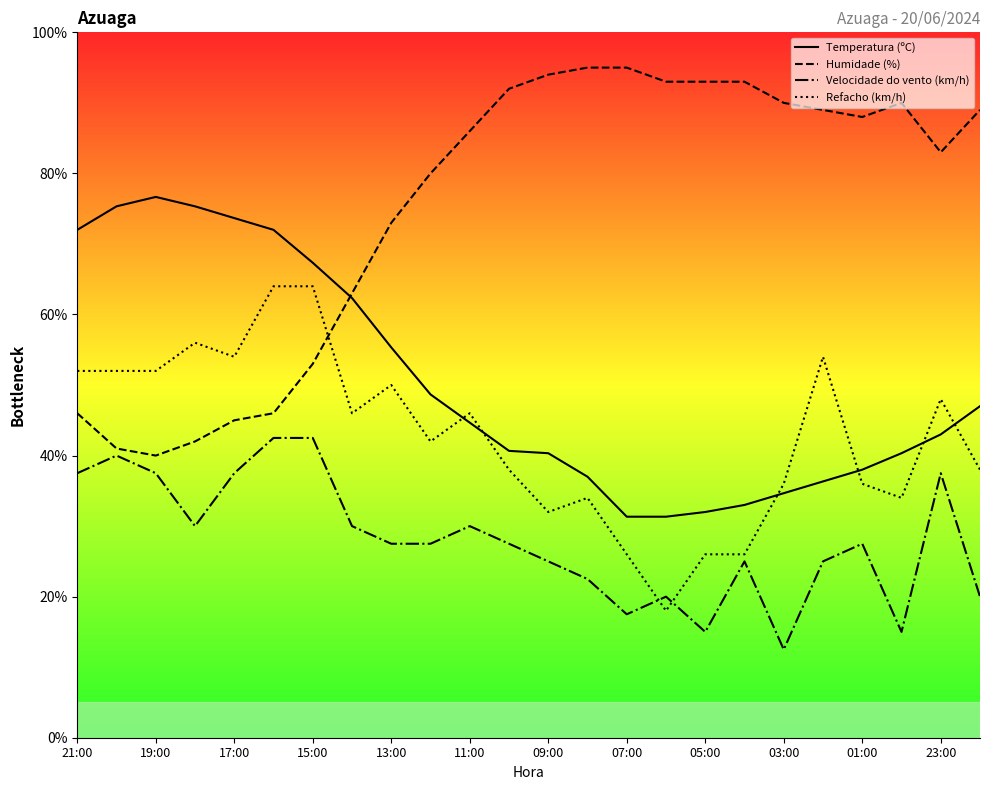

In Temperatura (ºC), how many points are higher than both neighbors (excluding endpoints)?

1